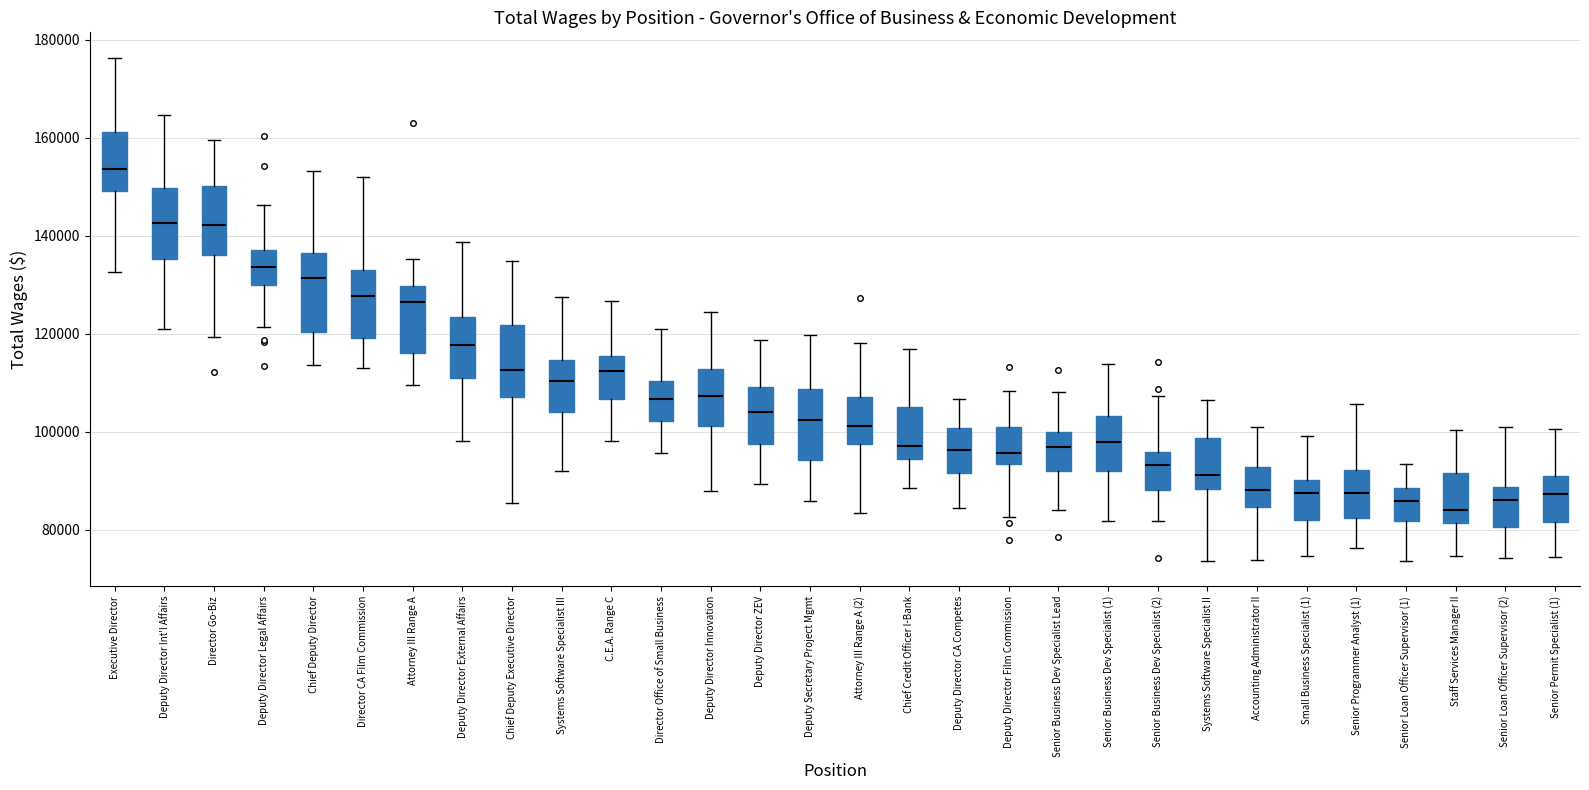

Which box has the highest median line?

Executive Director